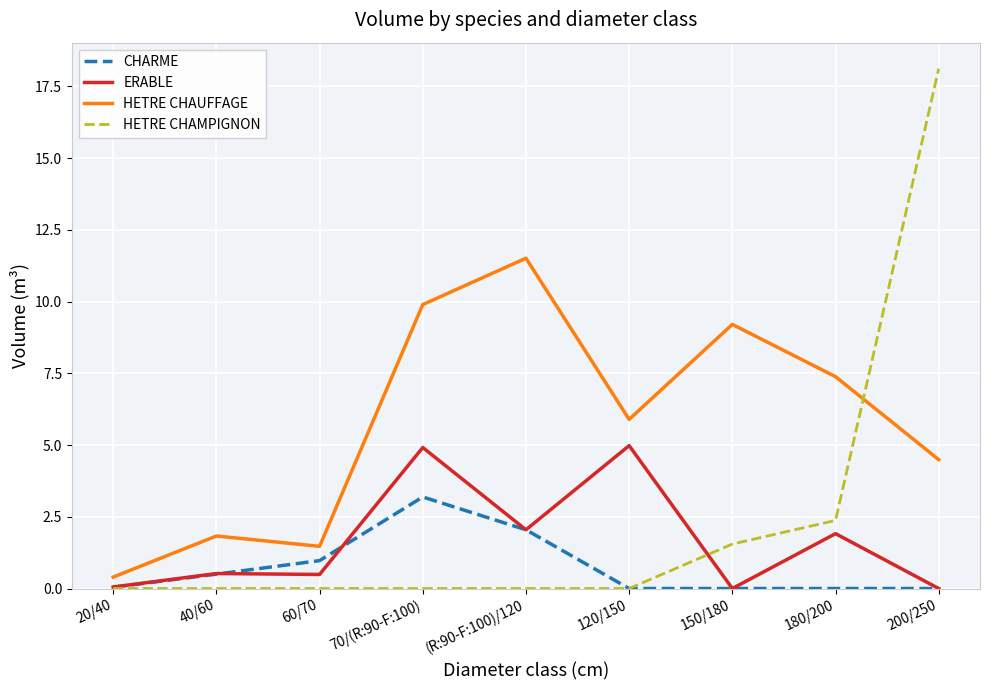

What is the maximum value for HETRE CHAUFFAGE?

11.5